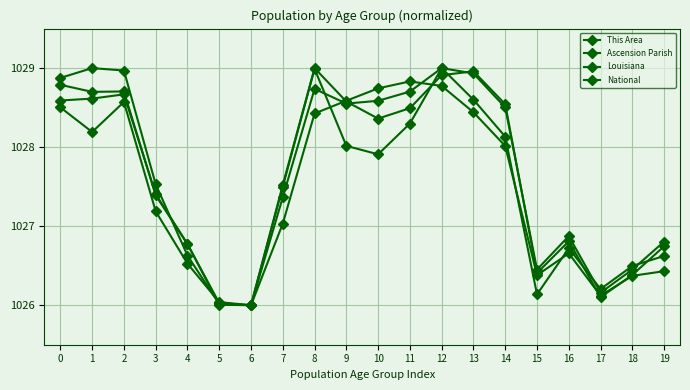

Which category has the highest value in the National series?

12